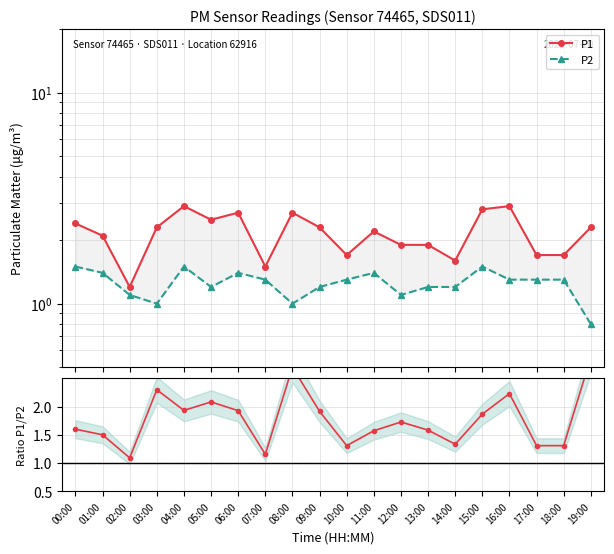

Which series has the widest spread of values?

Ratio P1/P2